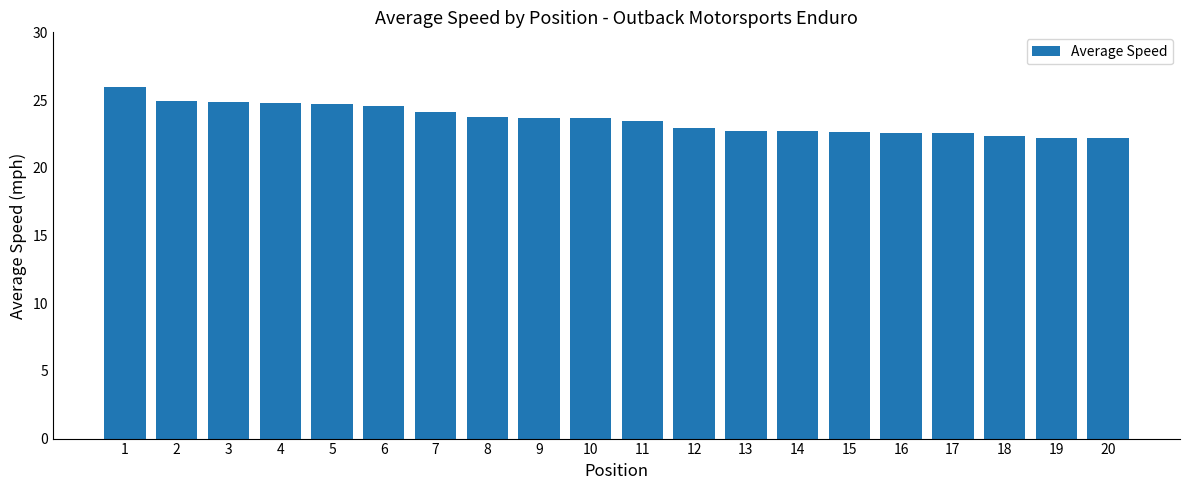

The value at 15 is 35.6. True or false?

False